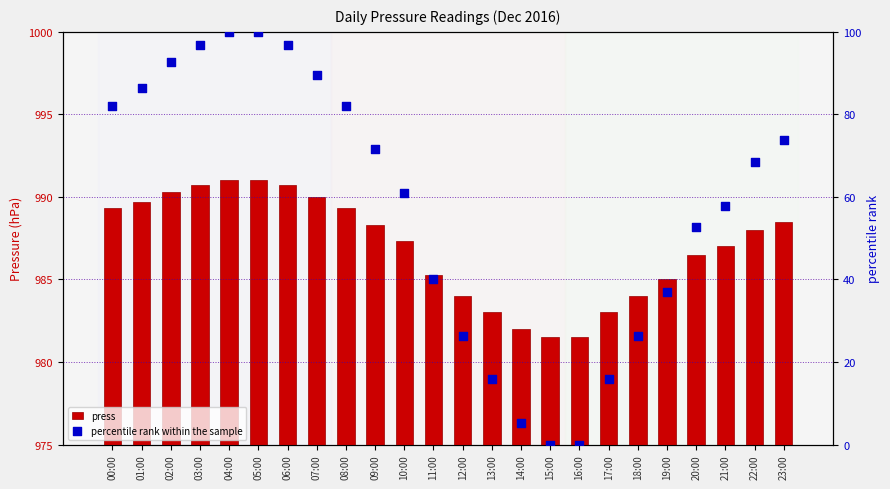

Is the value of percentile rank within the sample at 23:00 greater than the value of press at 21:00?

No